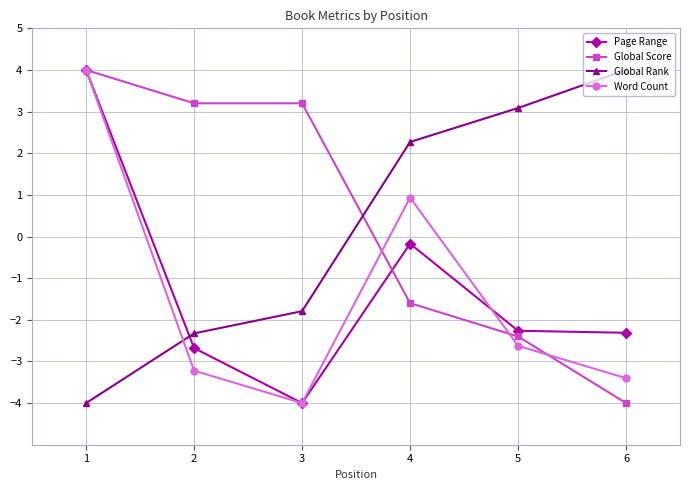

After their last crossing, which series has the higher values: Word Count or Global Rank?

Global Rank